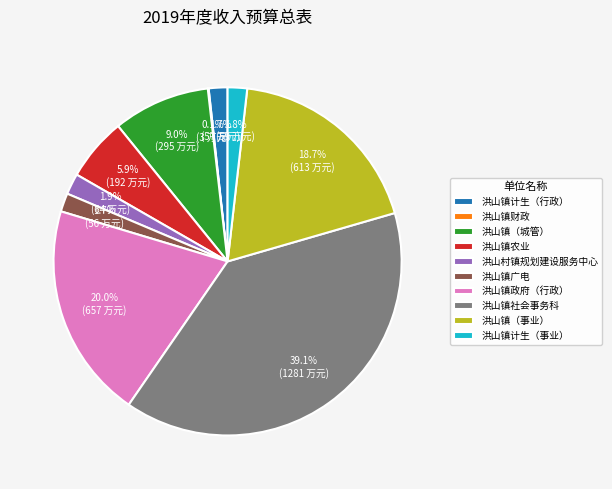

Between 洪山镇计生（事业） and 洪山镇农业, which is larger?

洪山镇农业